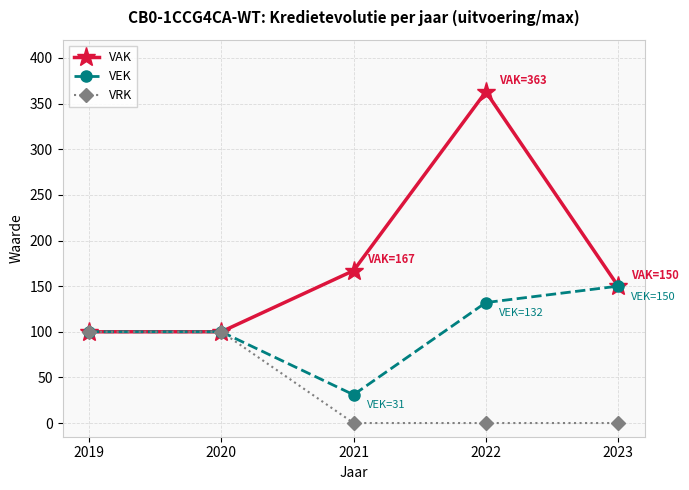

Count the number of data series in this chart.

3